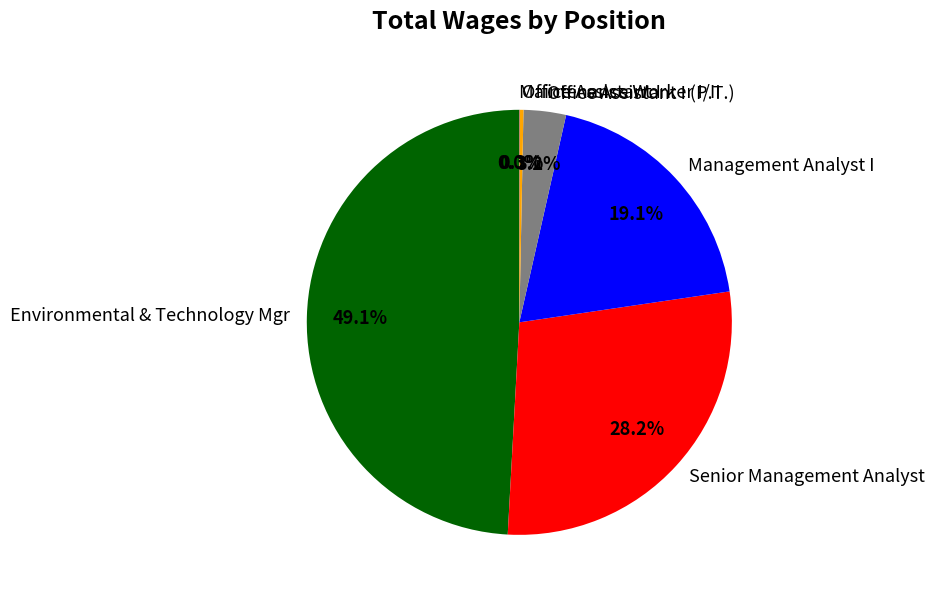

To the nearest percent, what is the difference between the largest and smallest slice percentages?

49%